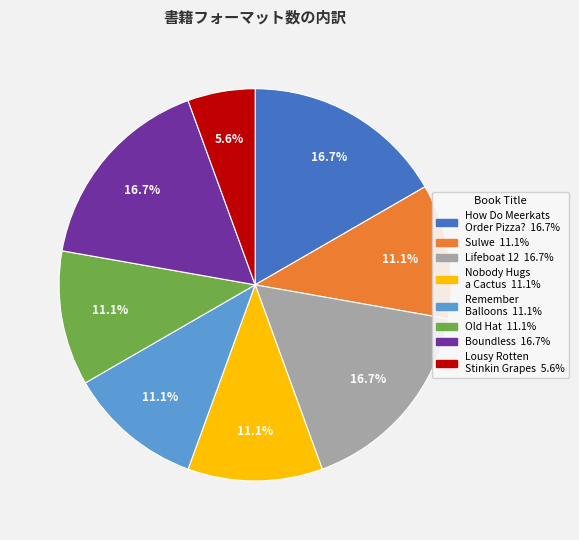

Is there any slice that represents more than half of the pie?

No